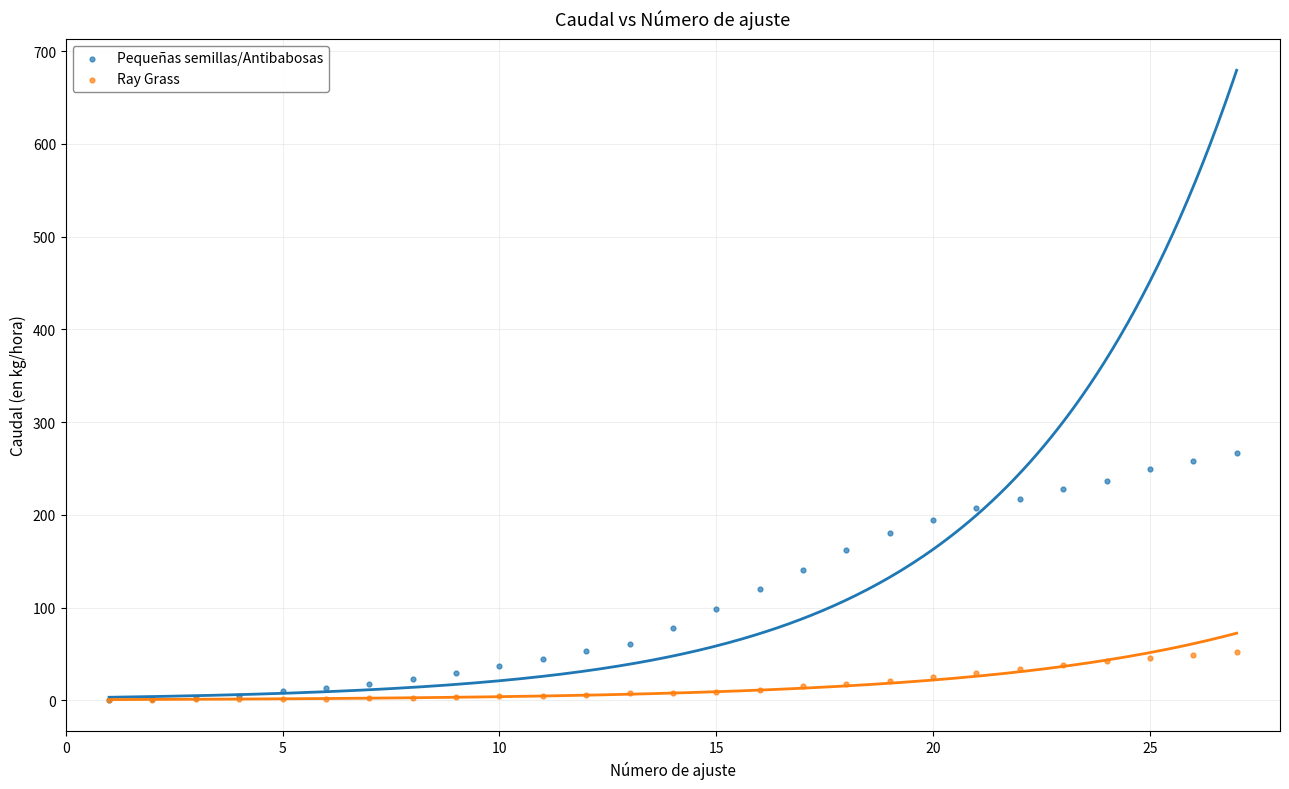

Which series has the widest spread of Y values?

Pequeñas semillas/Antibabosas